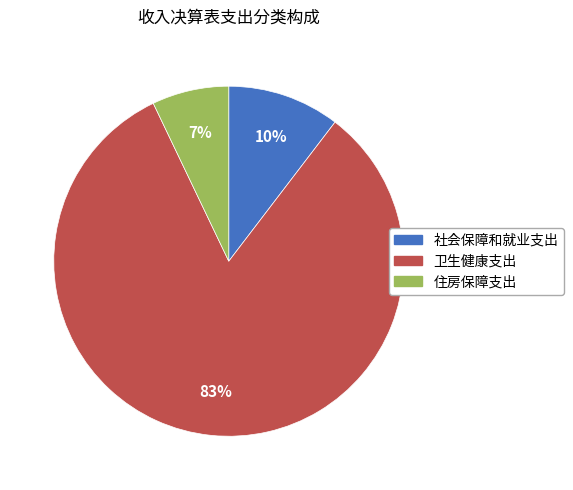

To the nearest percent, what percentage of the pie is 社会保障和就业支出?

10%